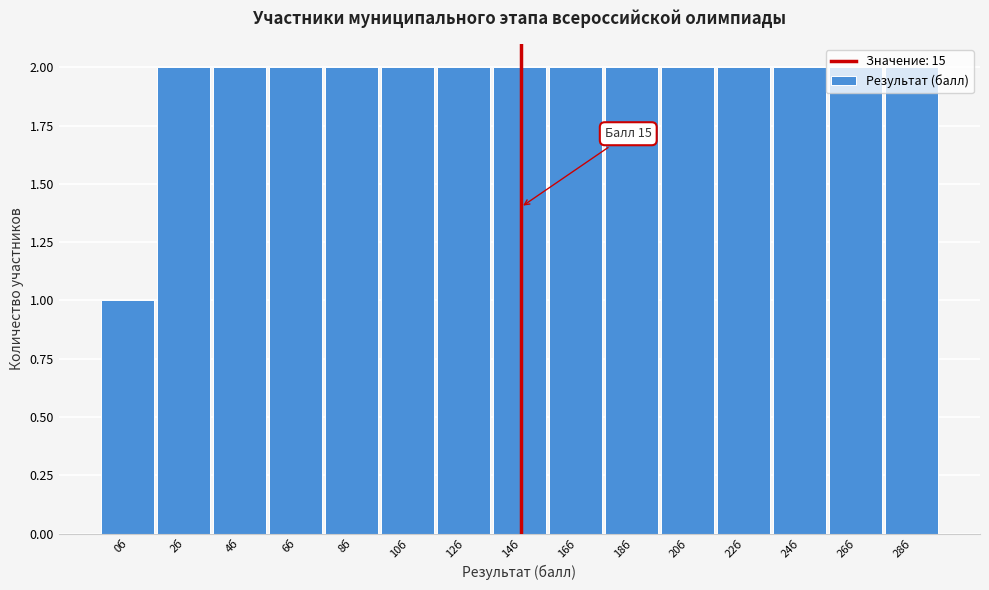

Which label corresponds to the smallest value in the chart?

0б